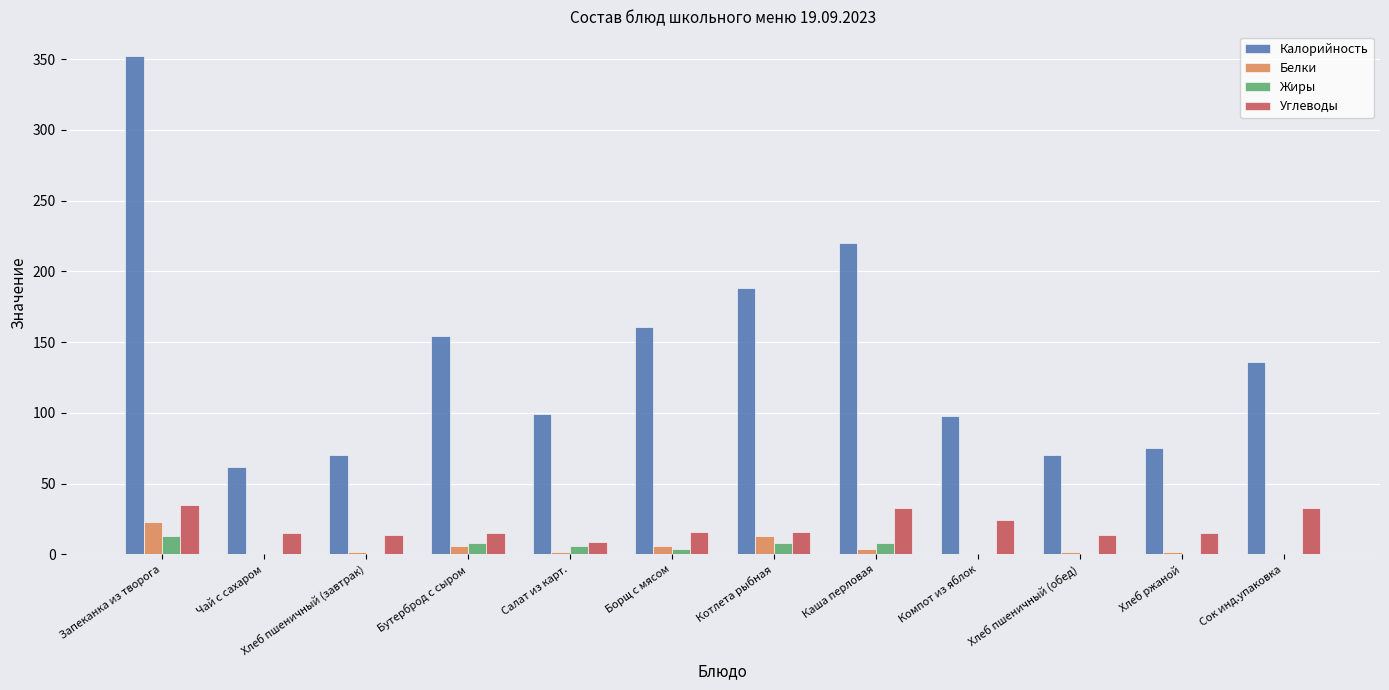

Is the value of Калорийность at Борщ с мясом greater than the value of Углеводы at Хлеб пшеничный (обед)?

Yes